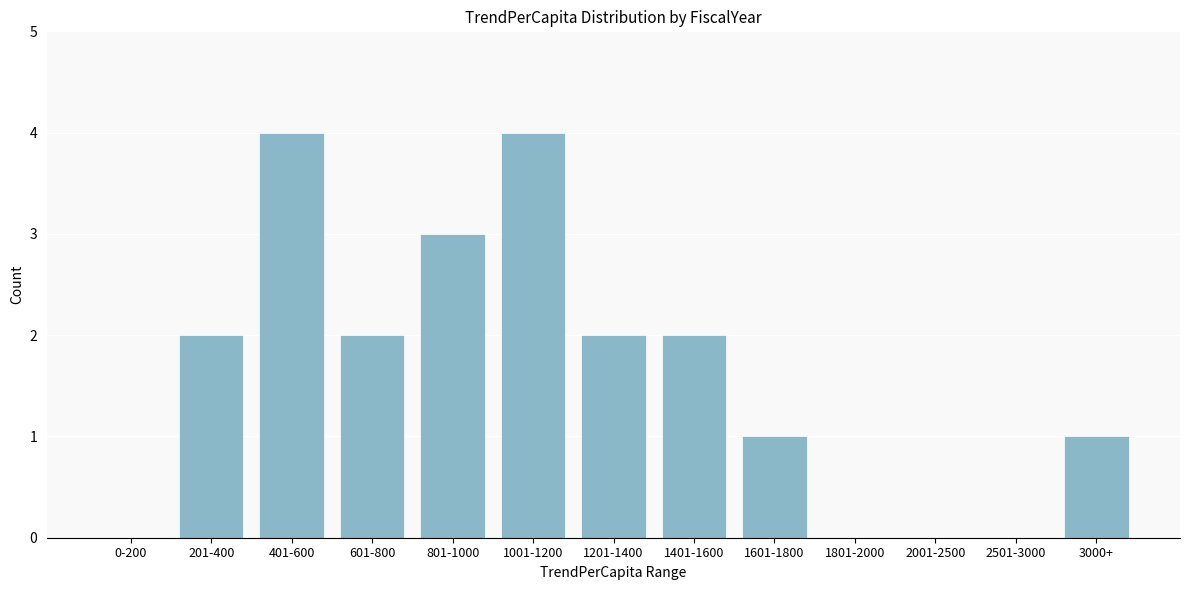

Reading left to right, extract all data points from this chart.

0-200=0	201-400=2	401-600=4	601-800=2	801-1000=3	1001-1200=4	1201-1400=2	1401-1600=2	1601-1800=1	1801-2000=0	2001-2500=0	2501-3000=0	3000+=1